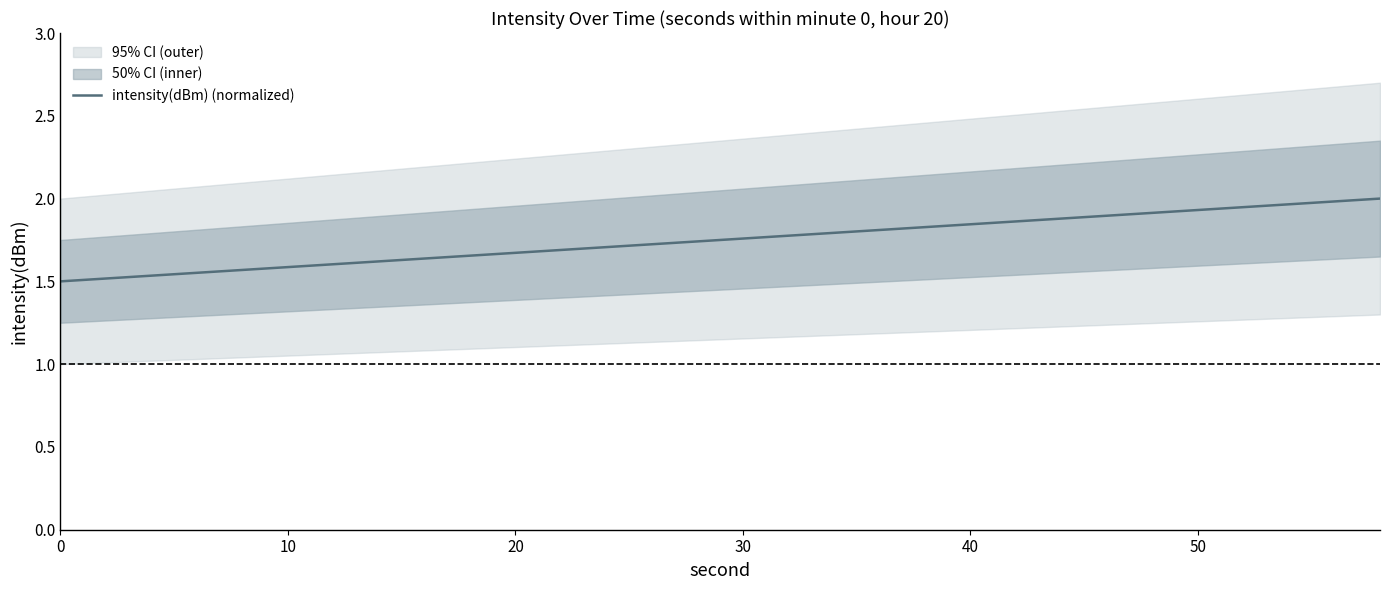

What is the difference between the maximum and minimum values?

0.5